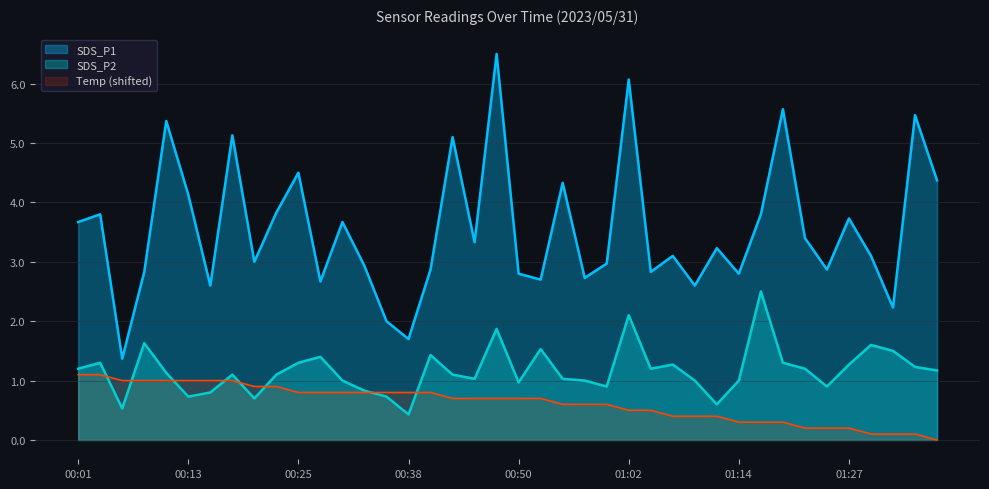

How many data points does each series have?

40